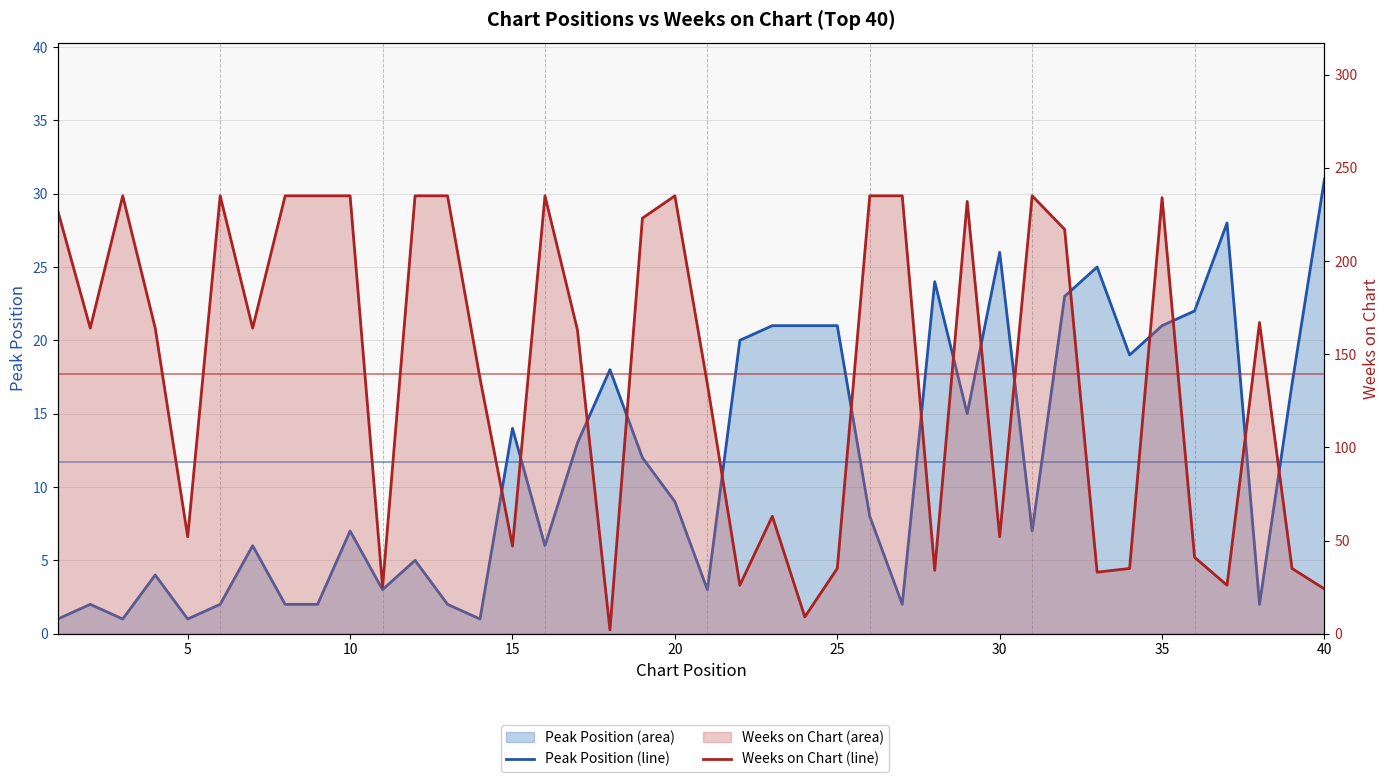

Reading left to right, what are all the values shown in this chart?

Peak Position (line): 1	2	1	4	1	2	6	2	2	7	3	5	2	1	14	6	13	18	12	9	3	20	21	21	21	8	2	24	15	26	7	23	25	19	21	22	28	2	17	31
Weeks on Chart (line): 227	164	235	164	52	235	164	235	235	235	25	235	235	137	47	235	163	2	223	235	134	26	63	9	35	235	235	34	232	52	235	217	33	35	234	41	26	167	35	24